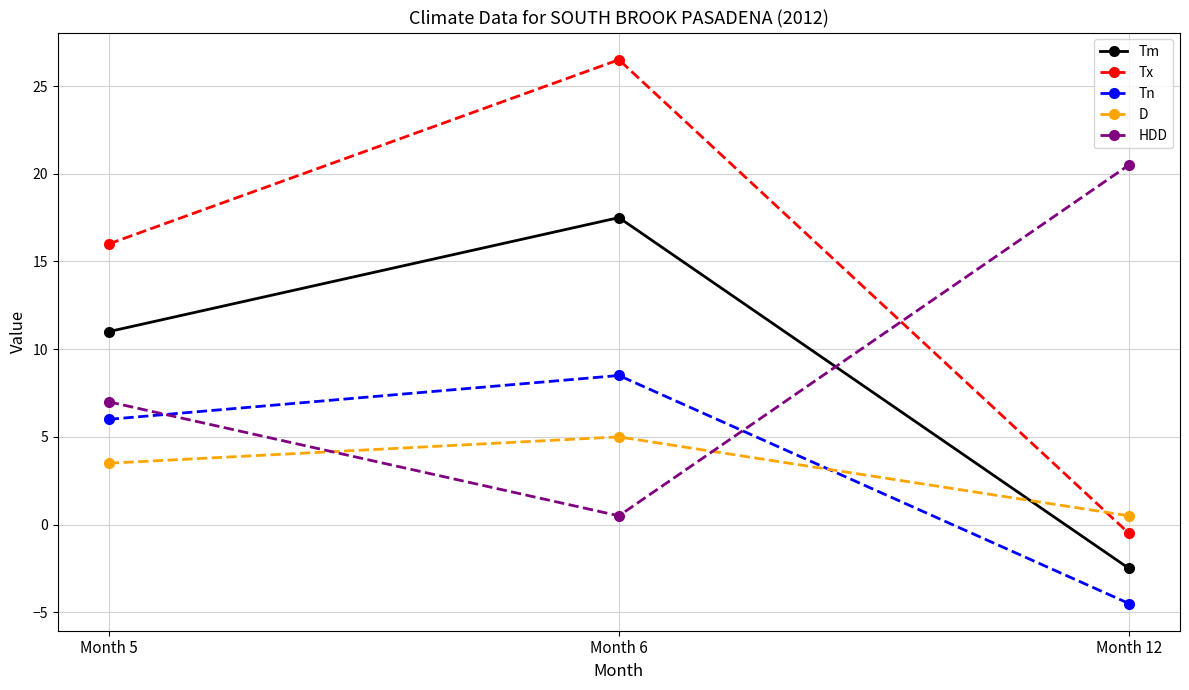

The value of Tm at Month 6 is 17.5. True or false?

True